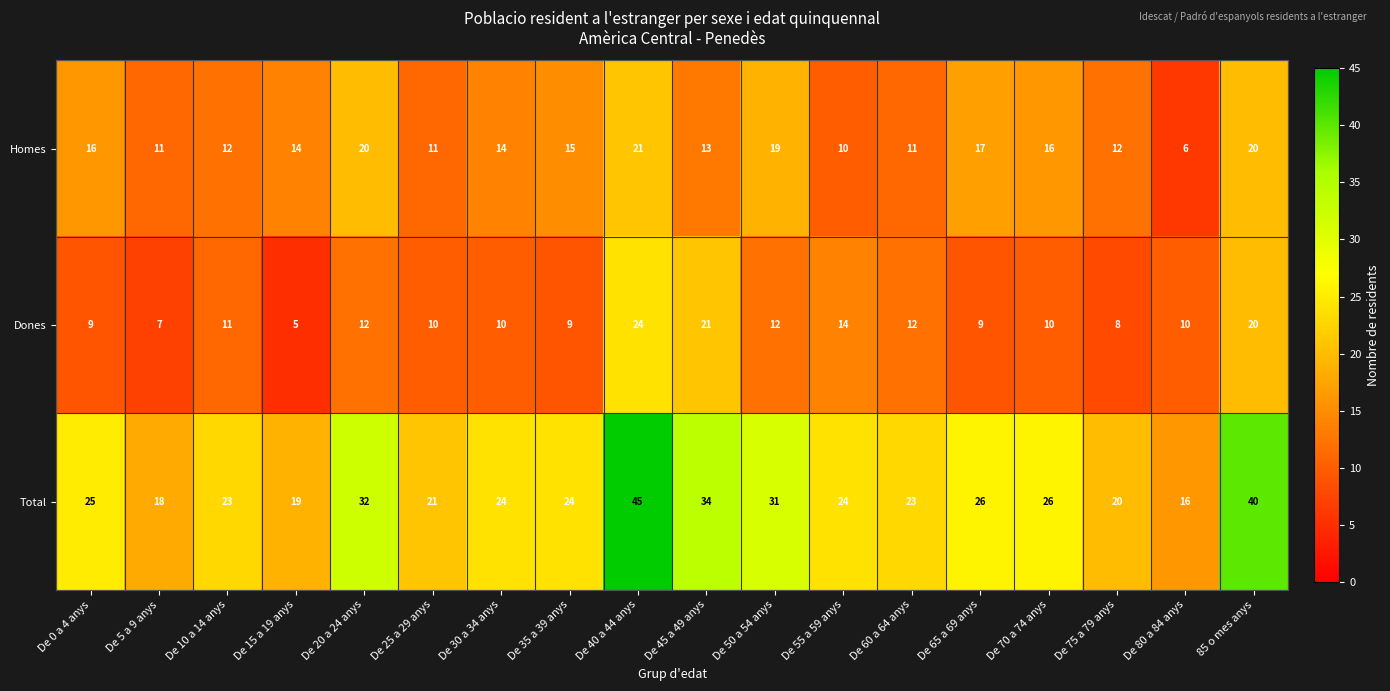

True or false: Total has a value of 24 at De 35 a 39 anys.

True